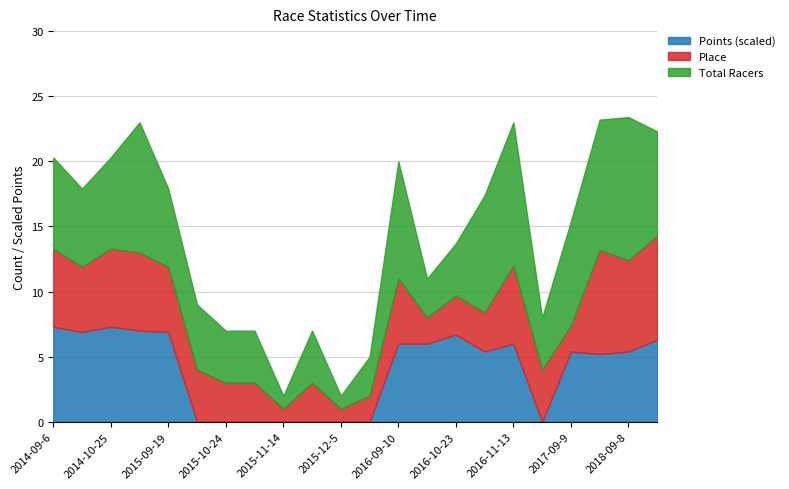

Rank the series at 2014-09-21 from lowest to highest value.

Place, Total Racers, Points (scaled)